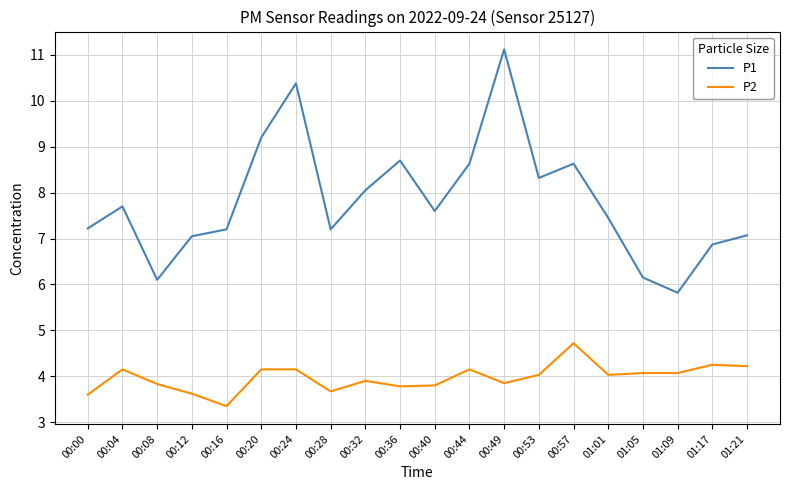

Count the number of data series in this chart.

2